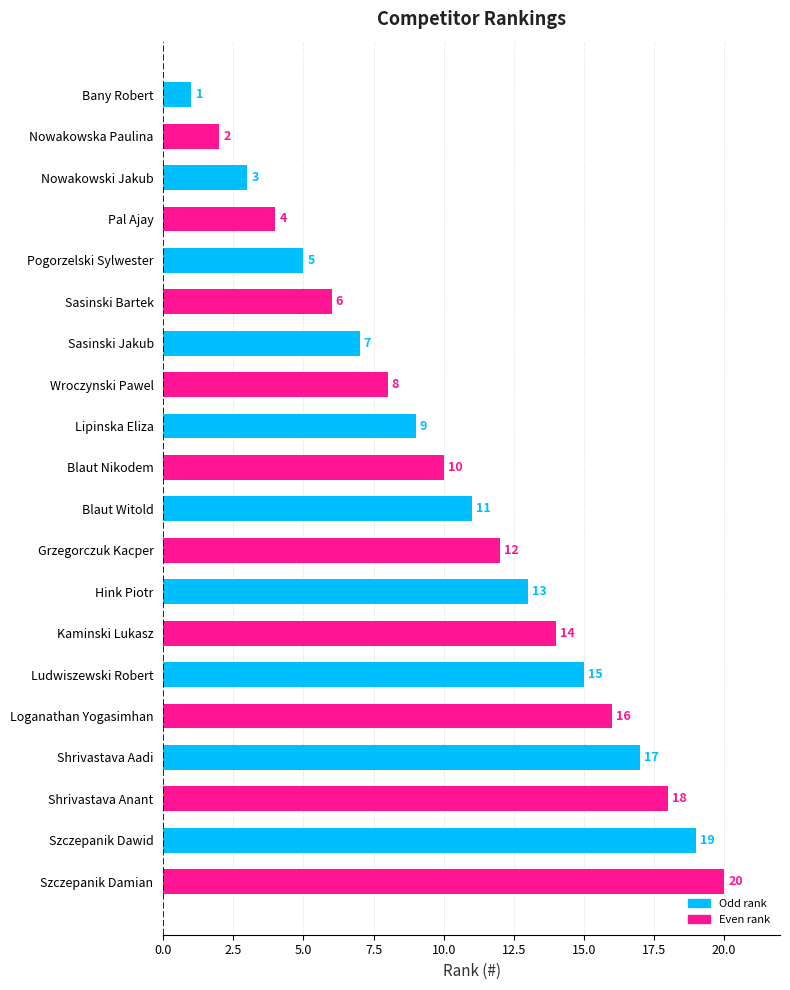

The chart shows a value of 2 at Nowakowska Paulina. True or false?

True